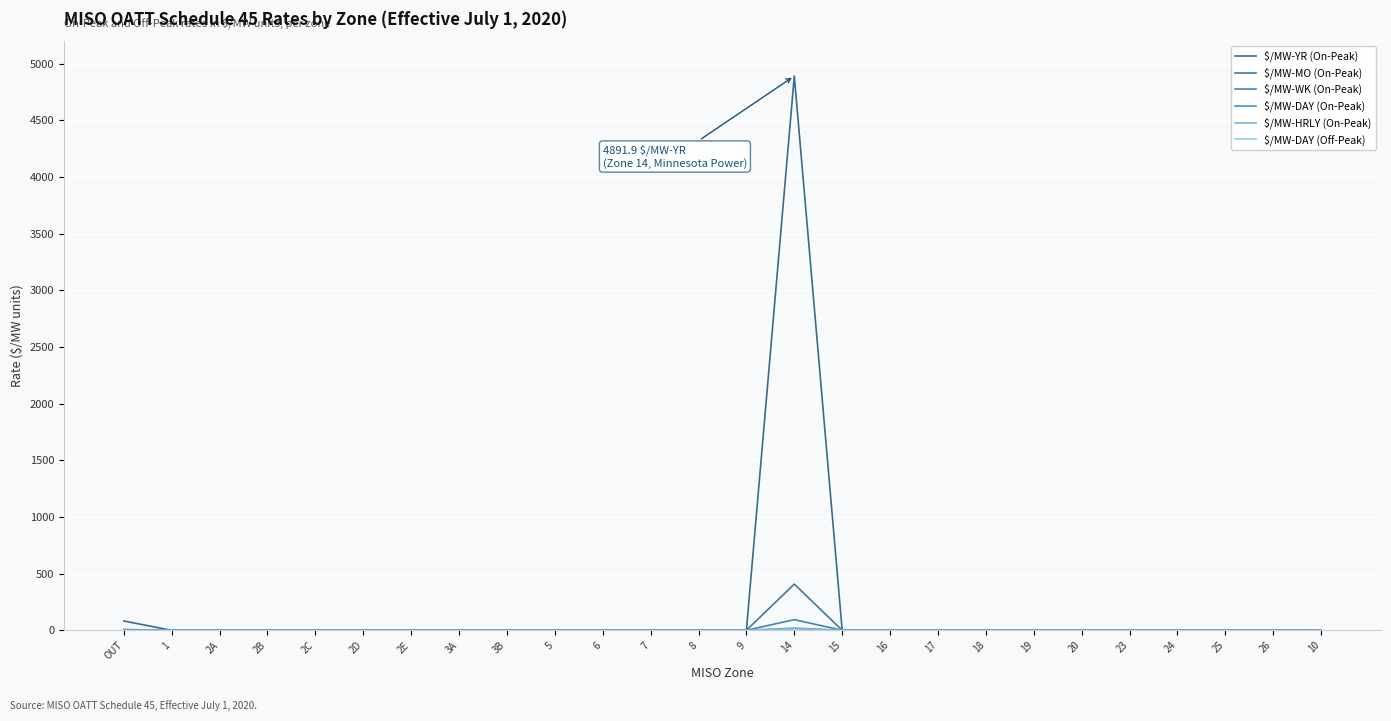

Between 26 and 2E, which is larger?

26